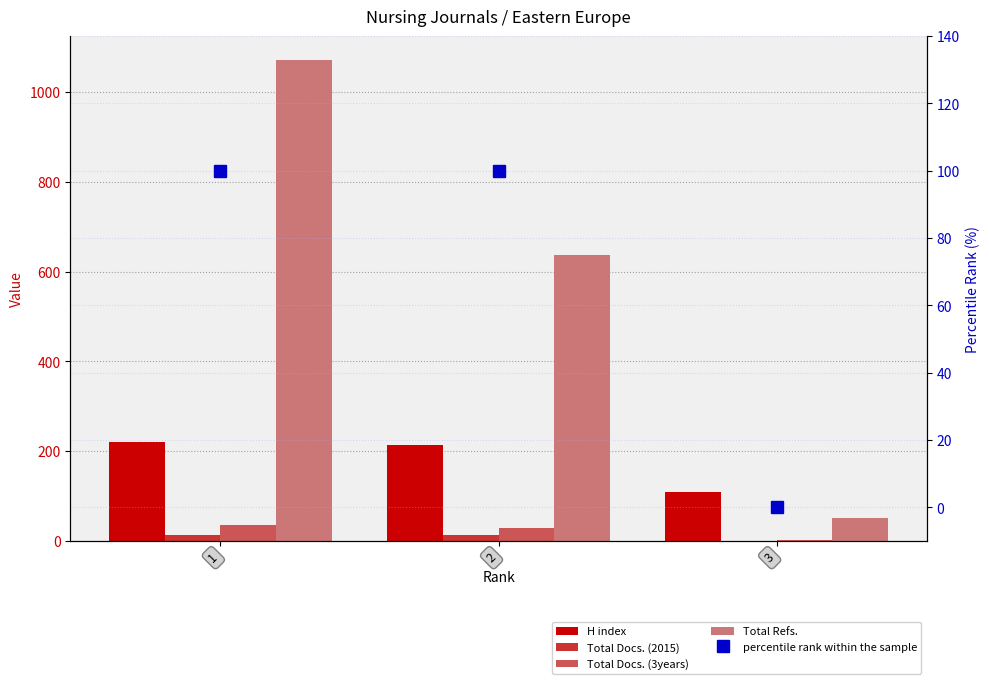

How many values in the Total Docs. (2015) series are below 12?

1